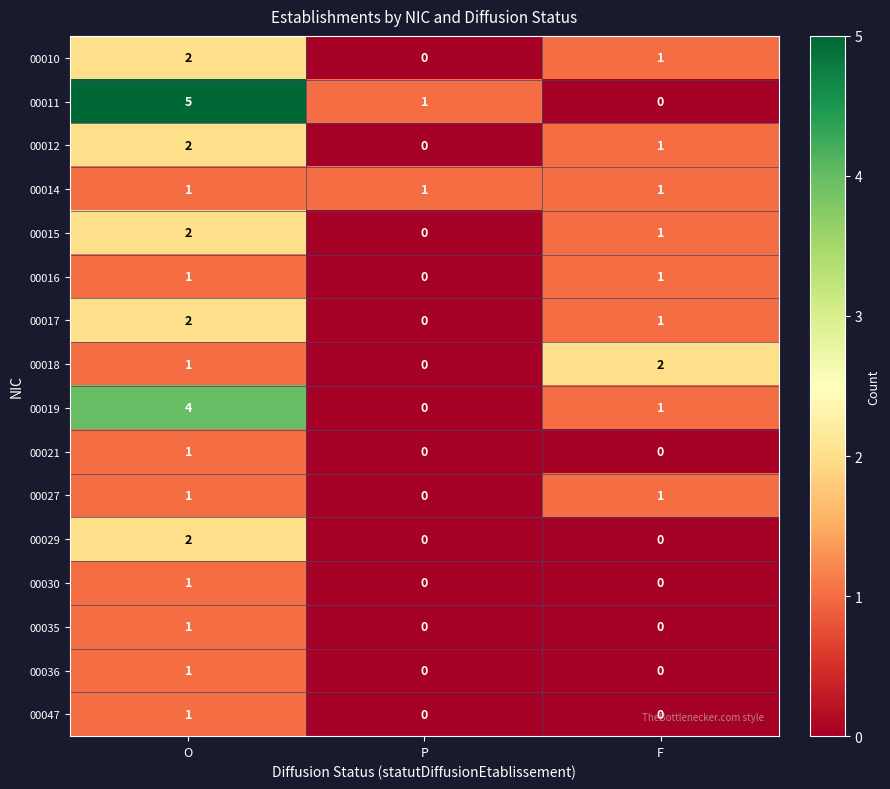

Which series has the widest spread of values?

00011